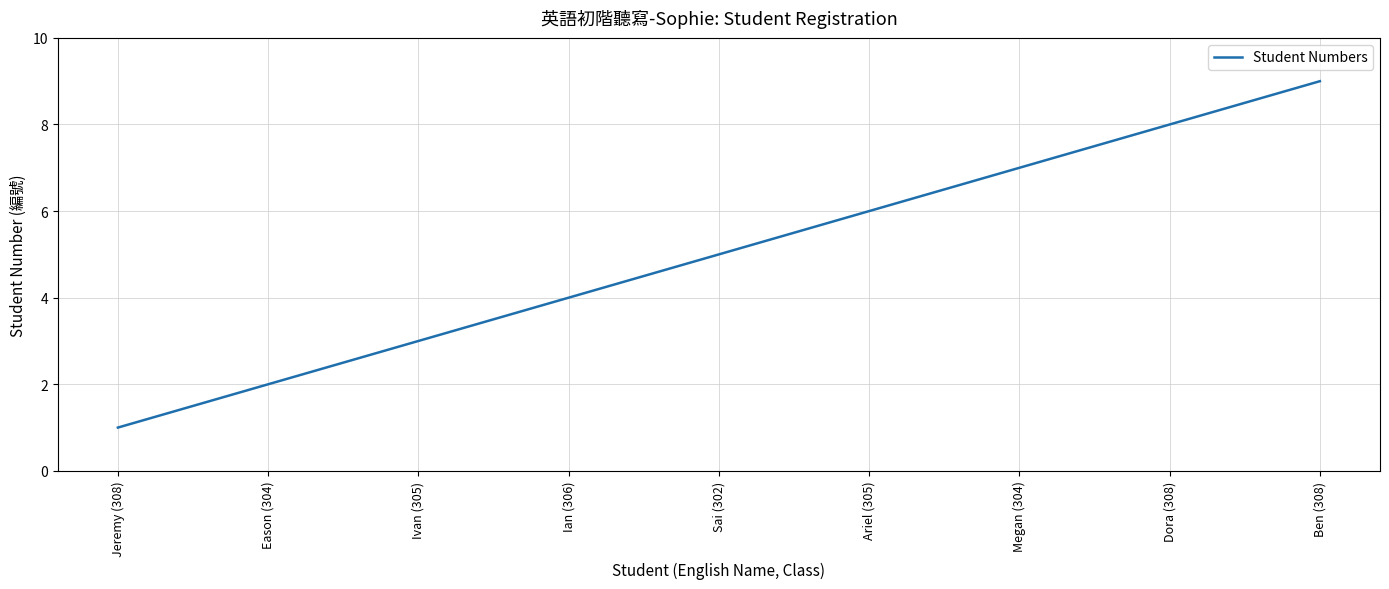

Which label corresponds to the largest value in the chart?

Ben (308)